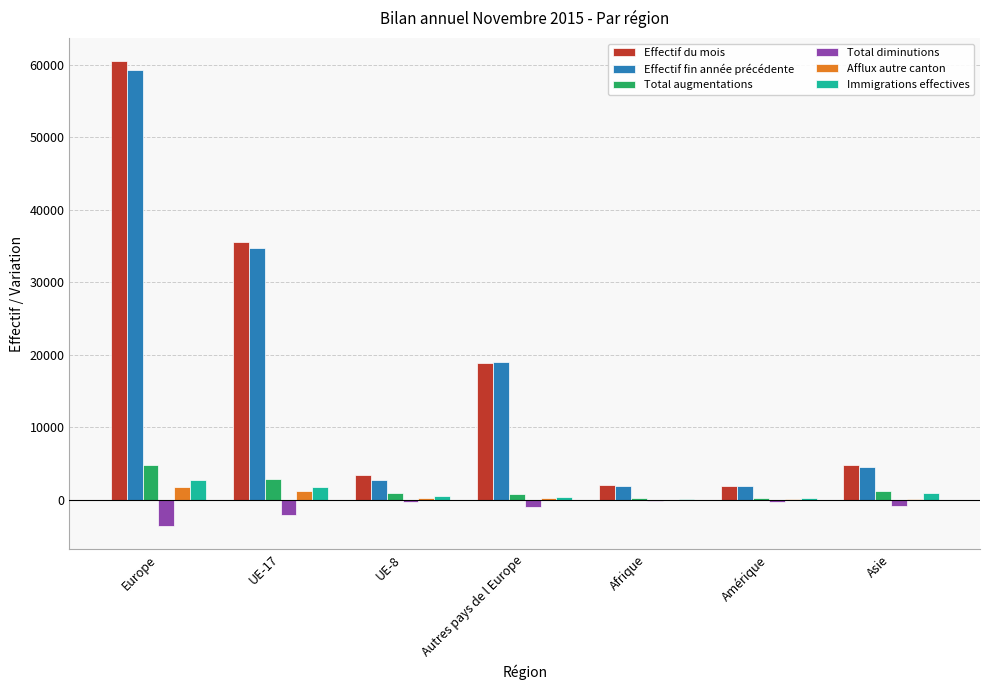

Which series changed the most between UE-17 and Afrique?

Effectif du mois